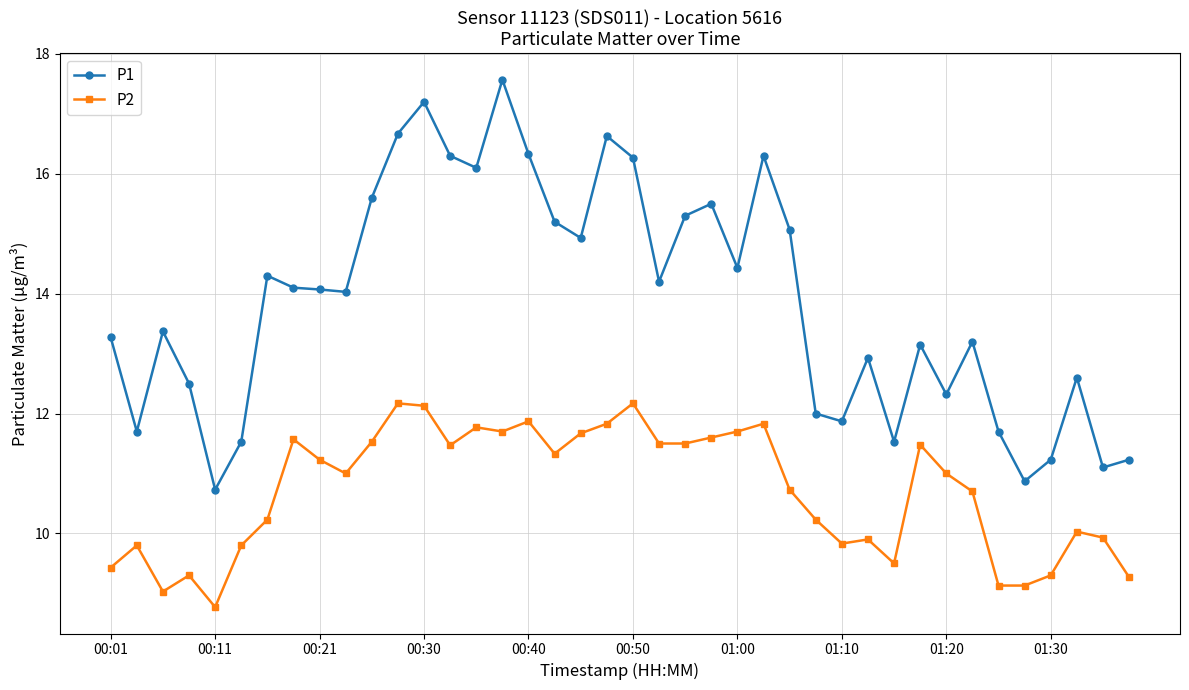

What is the value of the P1 point at the 33rd from the left?

12.3